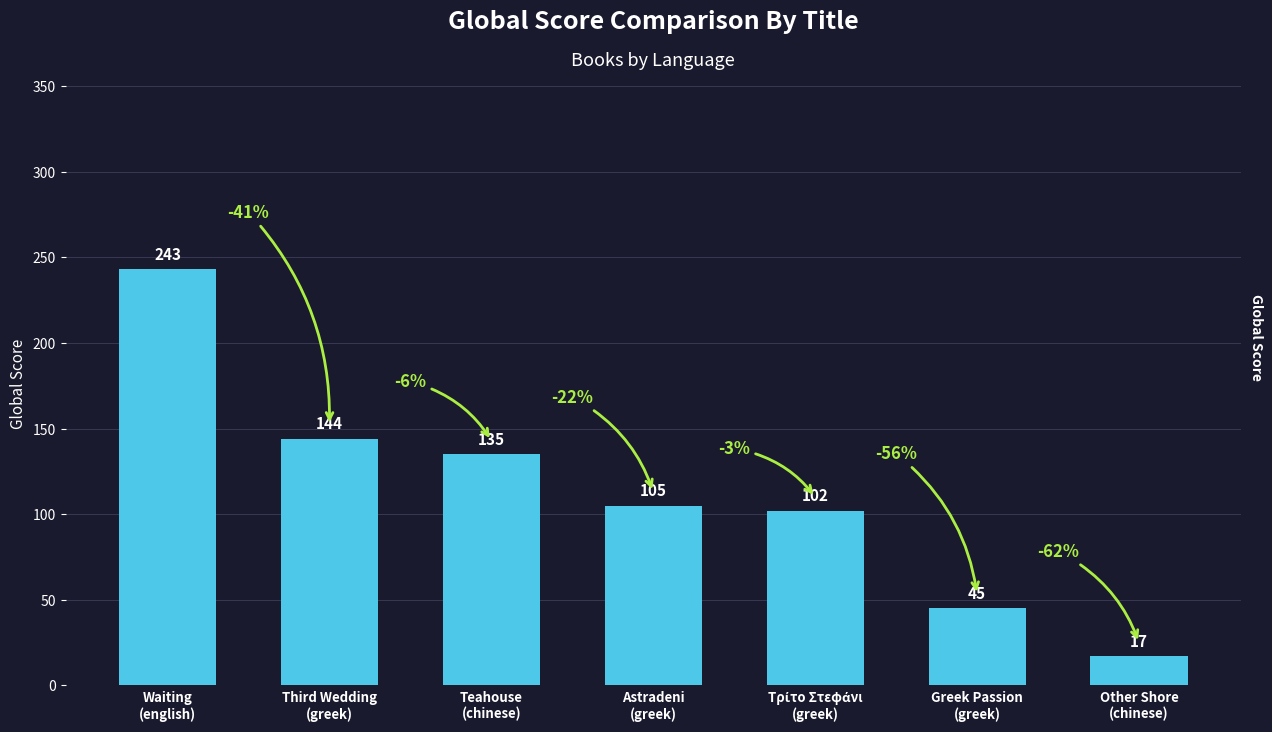

Where does the data first go above 105?

Waiting
(english)